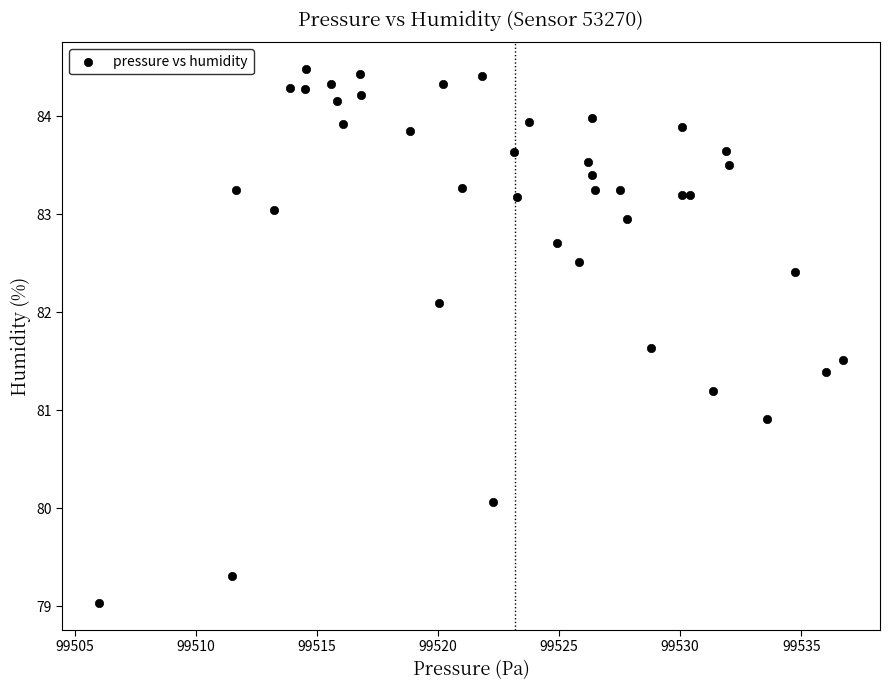

What Y value in the scatter plot is closest to 81?

80.9